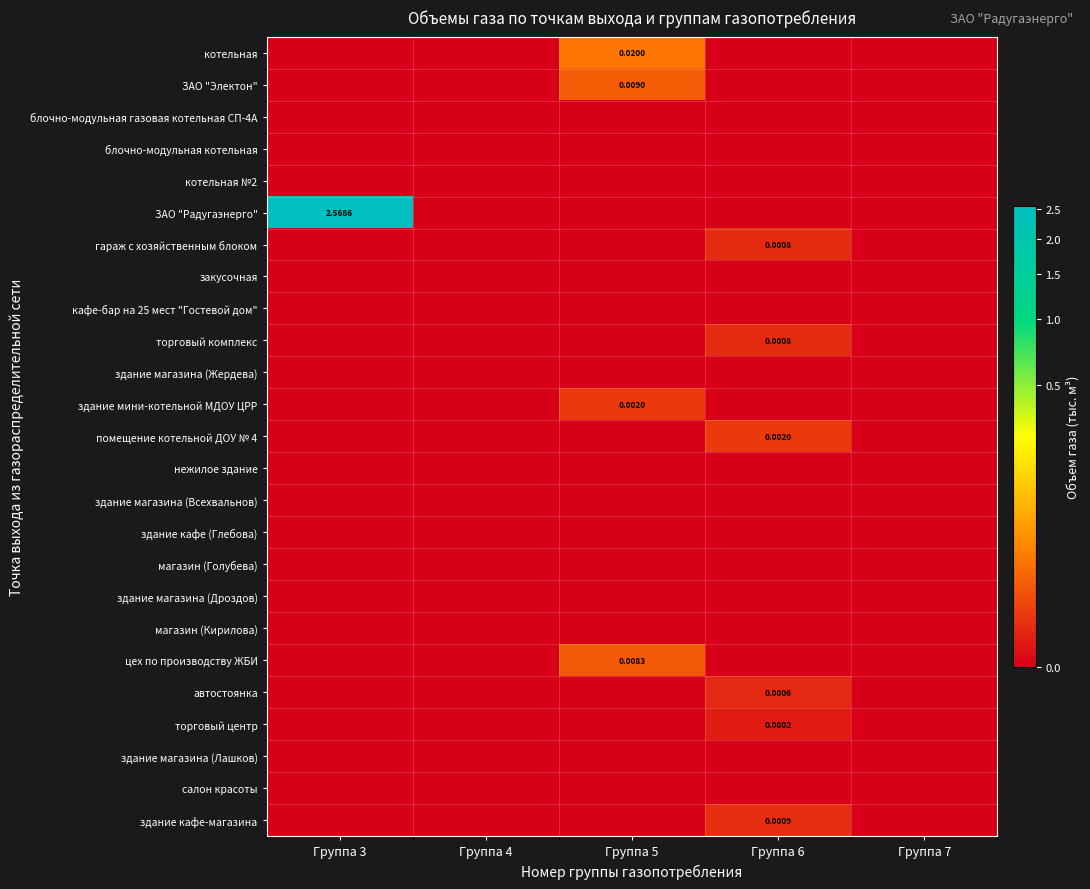

Is the value of нежилое здание at Группа 7 greater than the value of котельная at Группа 3?

No